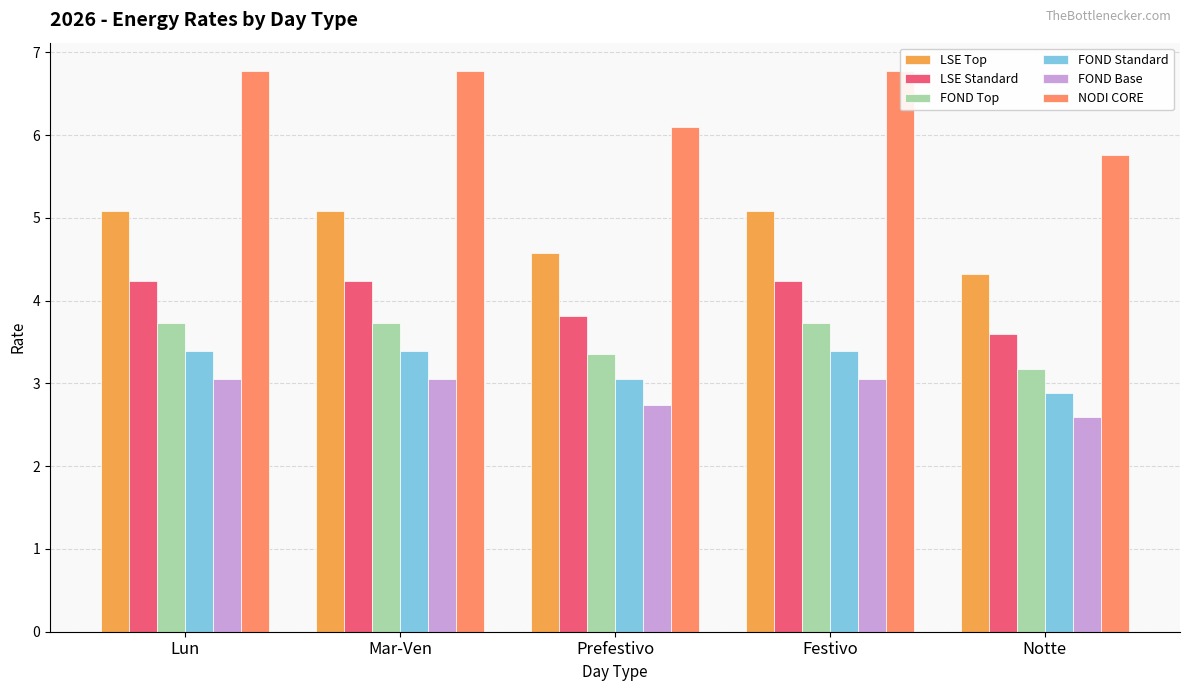

What are all the series names shown in the legend?

LSE Top, LSE Standard, FOND Top, FOND Standard, FOND Base, NODI CORE